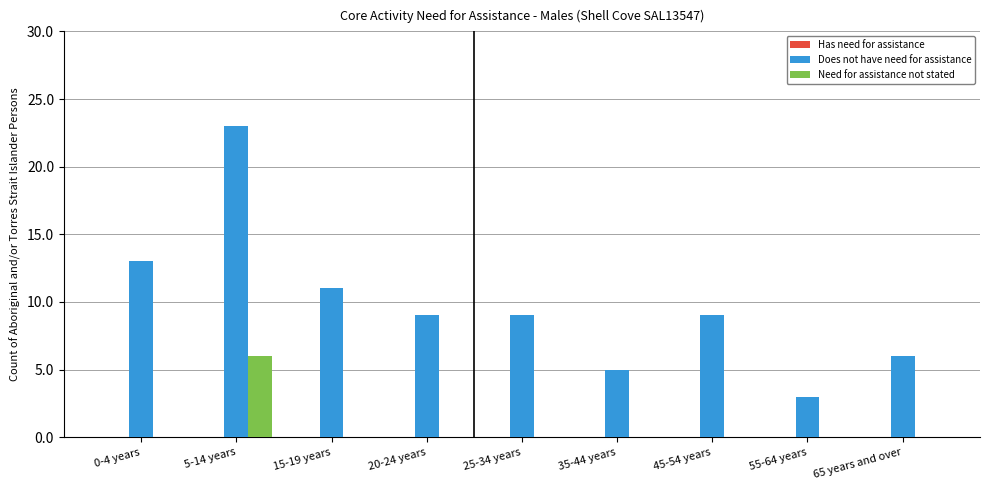

Are the bars horizontal?

No